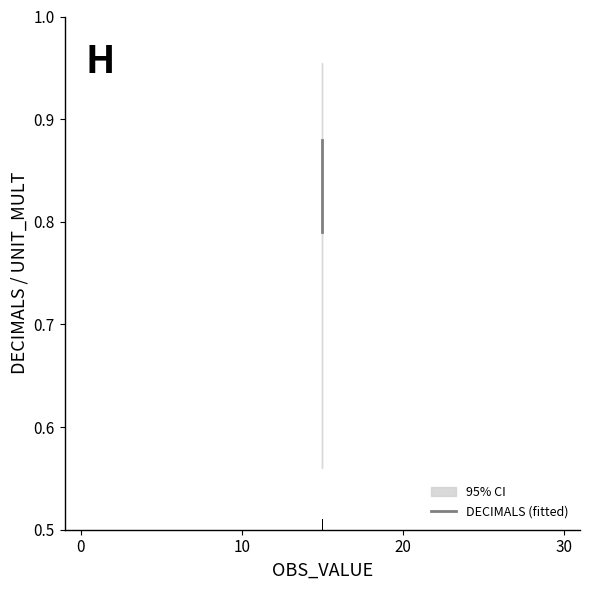

Count the number of data series in this chart.

1